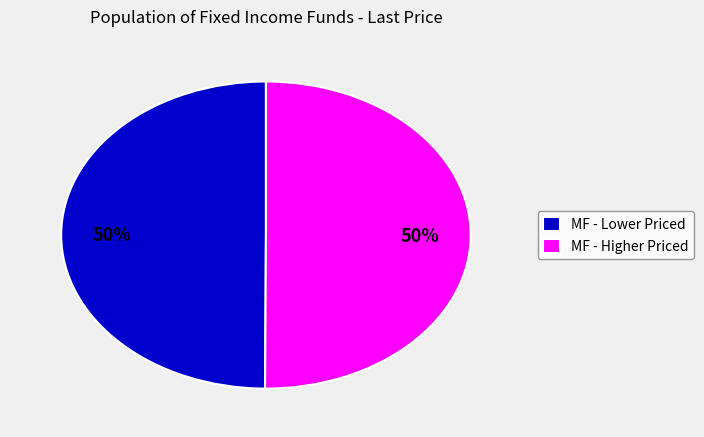

Count the number of slices in the pie.

2